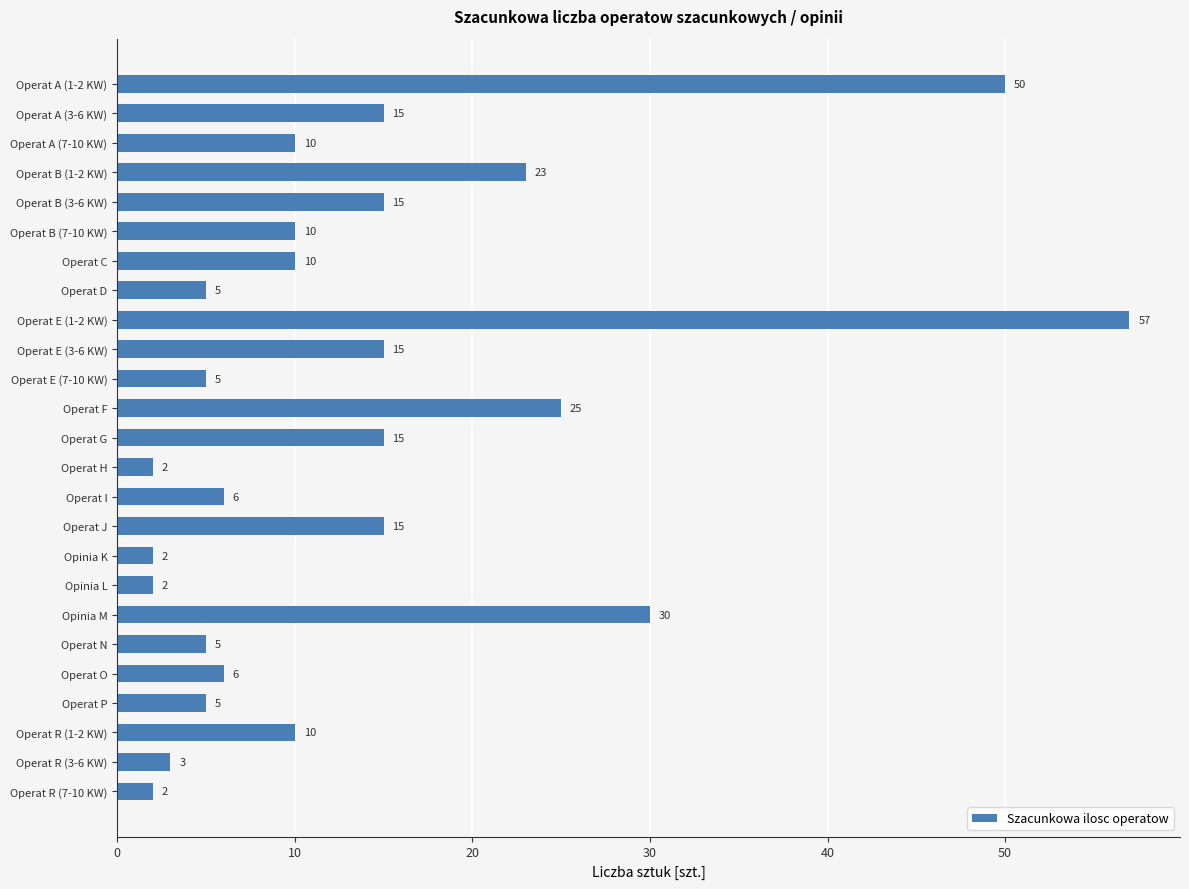

Does the chart contain stacked bars?

No